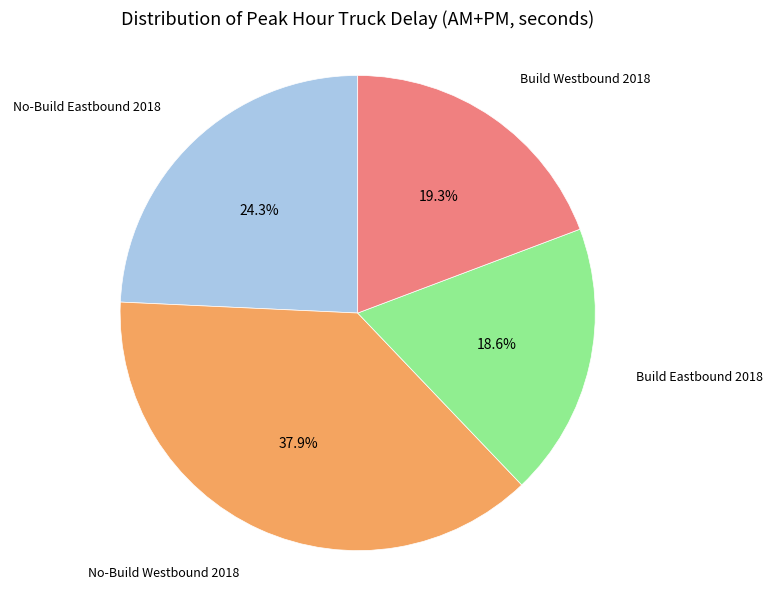

Is there any slice that represents more than half of the pie?

No